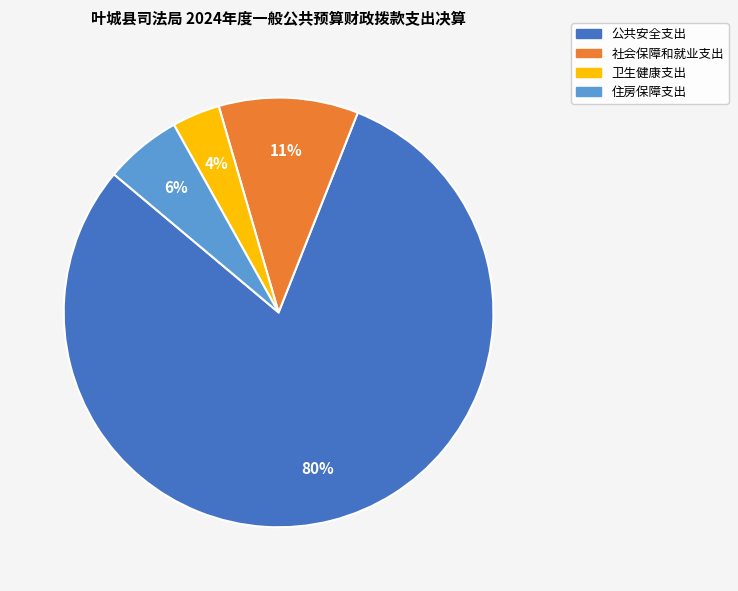

How many segments does this pie chart have?

4